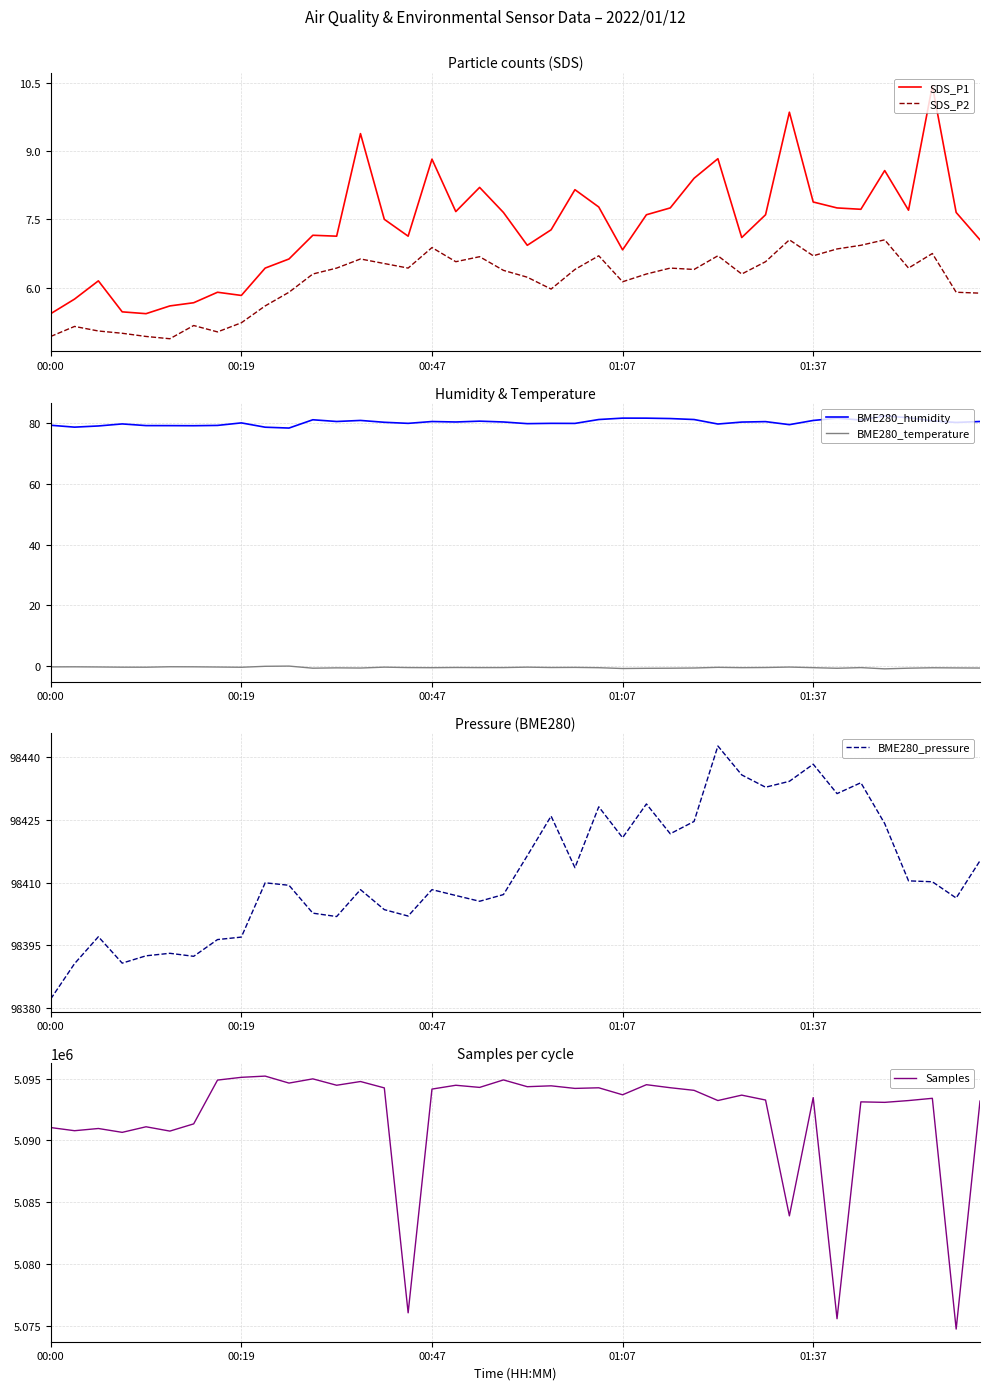

What is the difference between the highest and lowest values at 19?

5094896.5